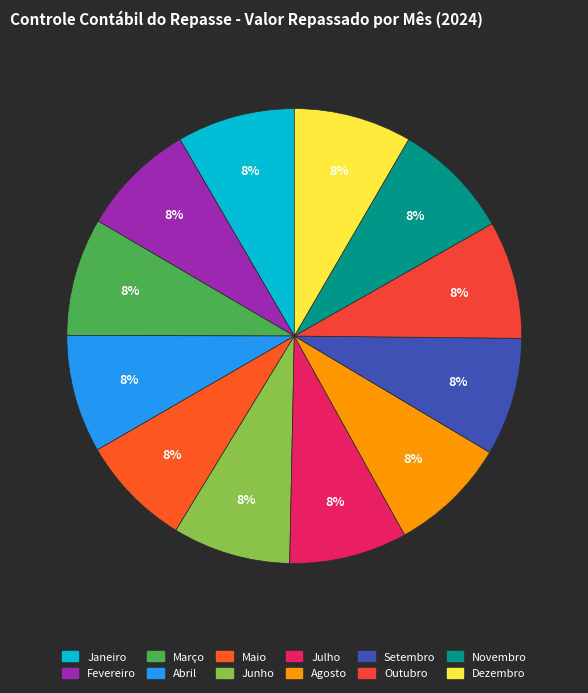

Combined, do Agosto and Janeiro account for over 50%?

No